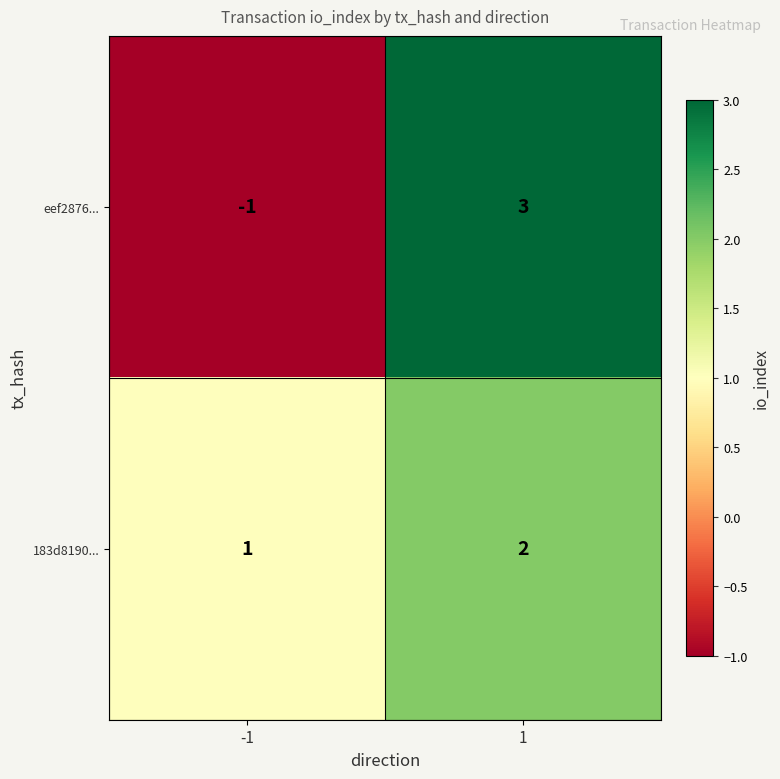

How many values in the eef2876... series are below 3?

1